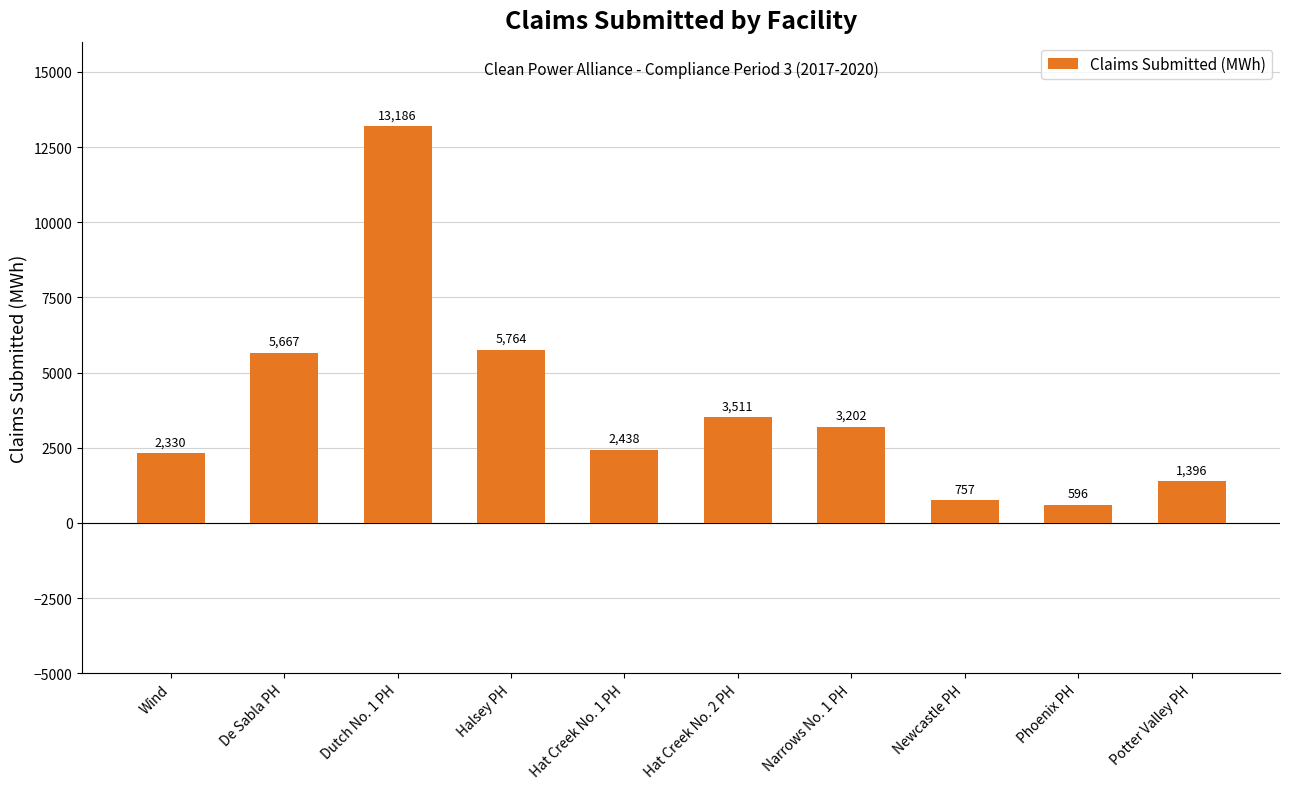

What is the label of the 2nd bar from the left?

De Sabla PH